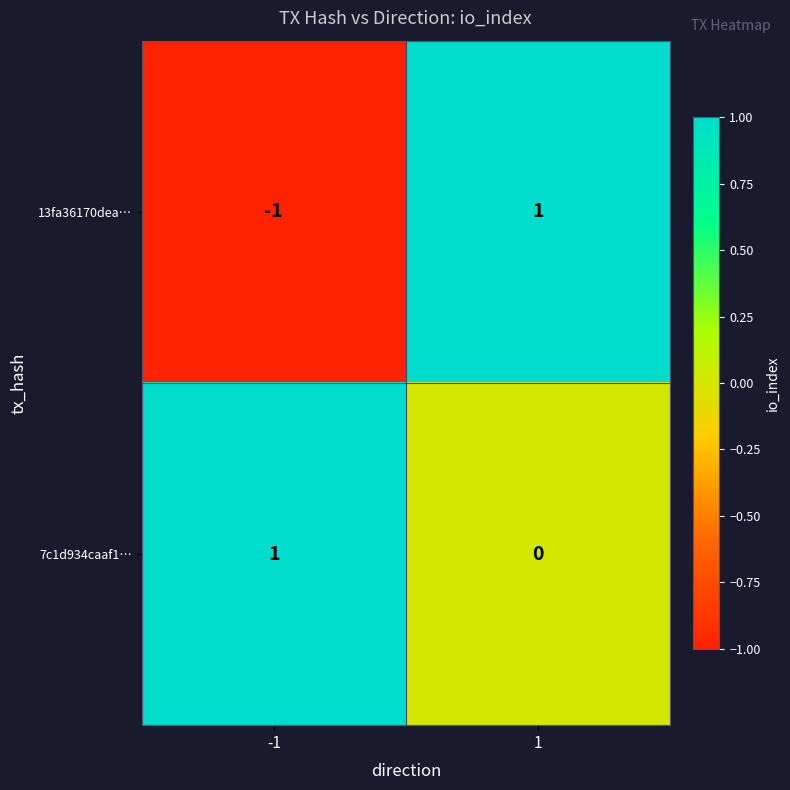

Is it true that 7c1d934caaf1… equals 0 at -1?

False